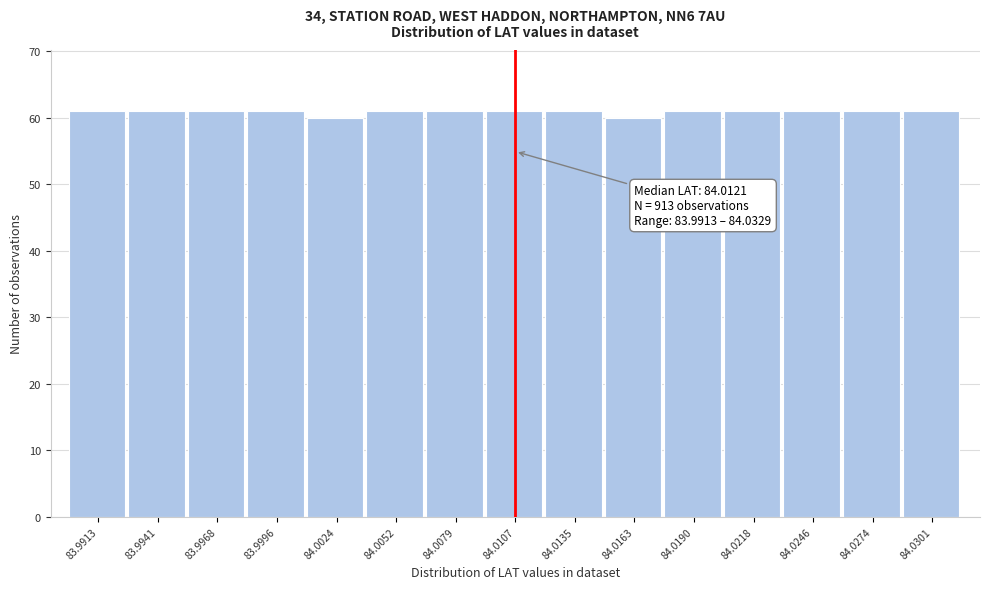

Reading left to right, list all the values displayed in this chart.

61	61	61	61	60	61	61	61	61	60	61	61	61	61	61